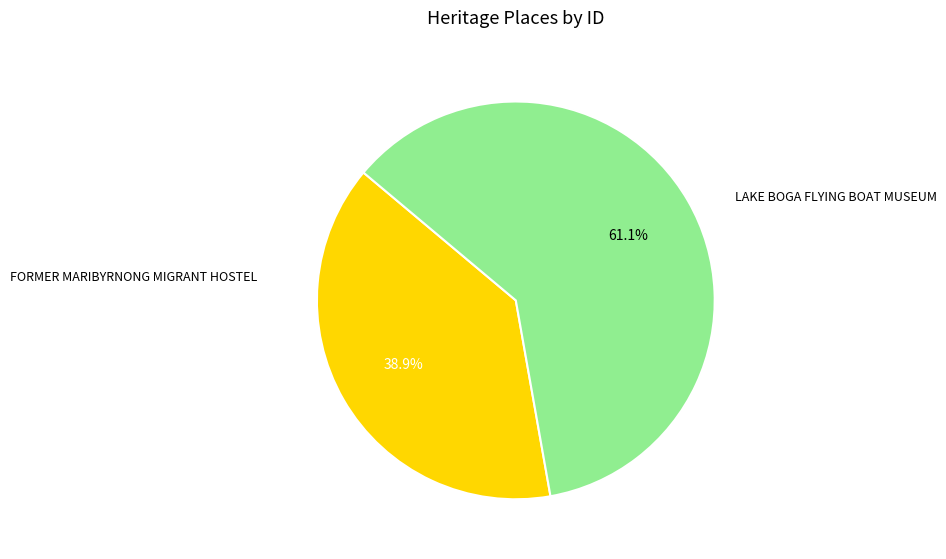

Is there any slice that represents more than half of the pie?

Yes